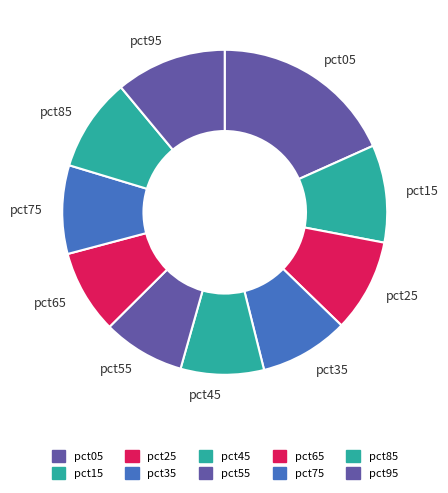

The pct95 slice represents 1% of the pie. True or false?

False